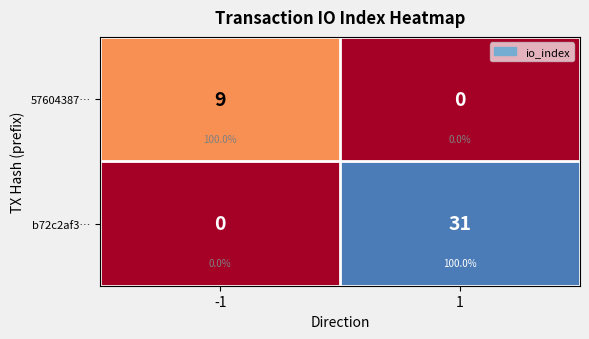

Which series has the largest range (max minus min)?

b72c2af3…